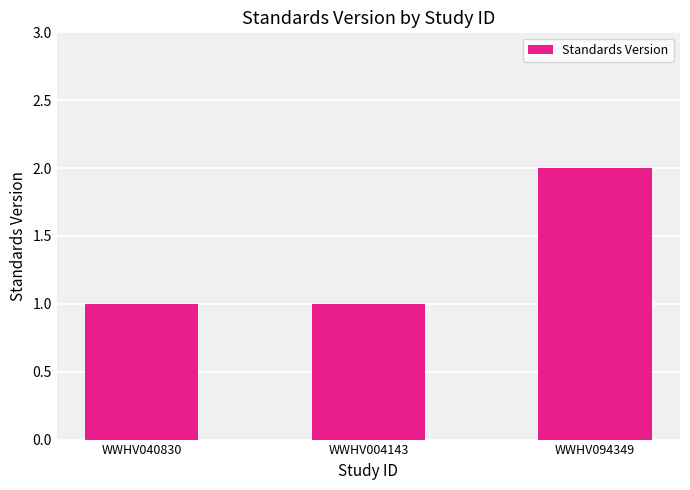

Count the number of categories in the chart.

3